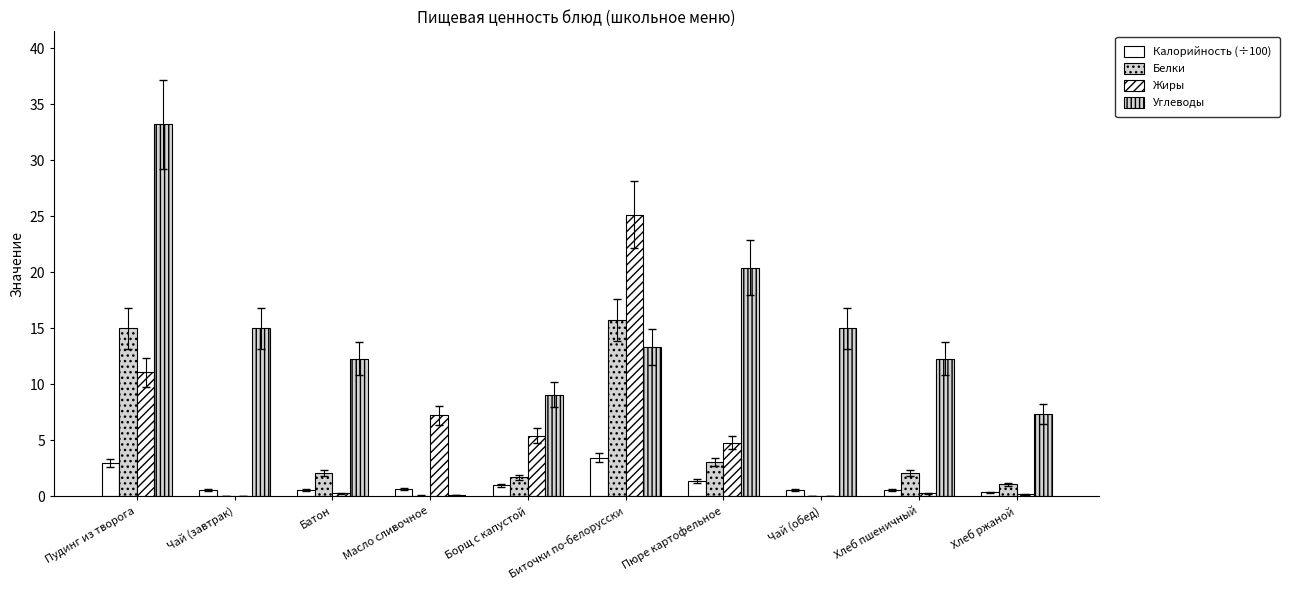

How many categories are shown in the chart?

10